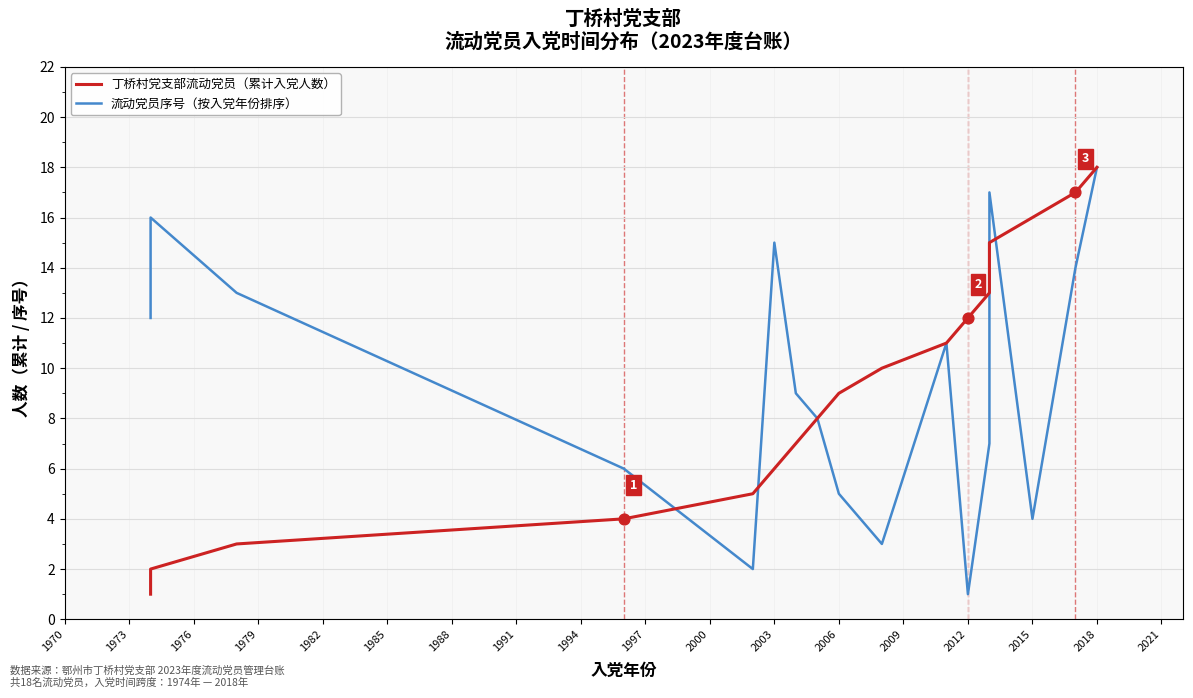

Which series has the largest total across all categories?

丁桥村党支部流动党员（累计入党人数）